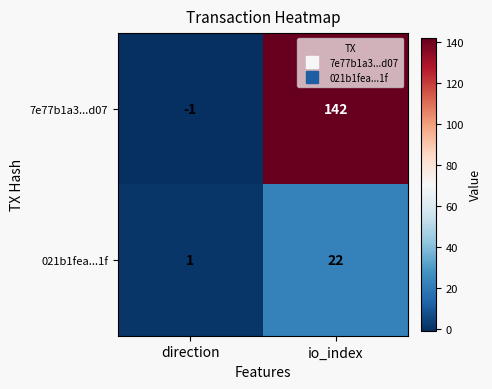

How many negative values does the 7e77b1a3...d07 series have?

1